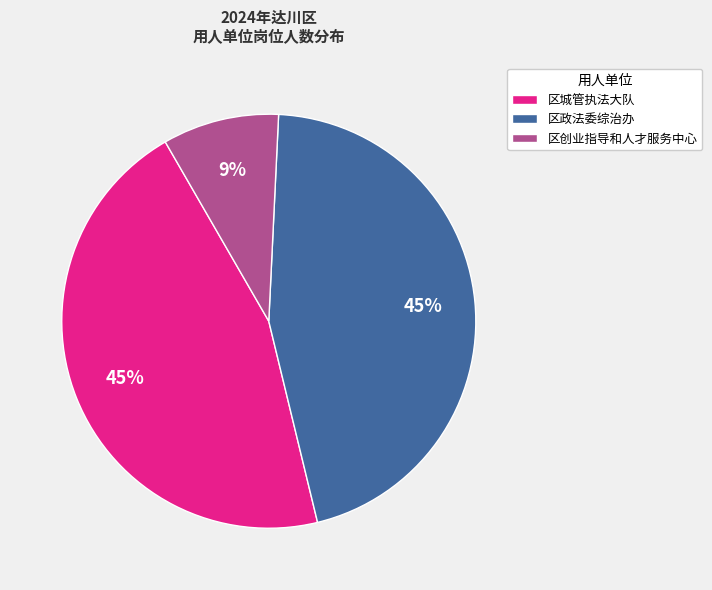

Is the sum of 区创业指导和人才服务中心 and 区政法委综治办 greater than half?

Yes